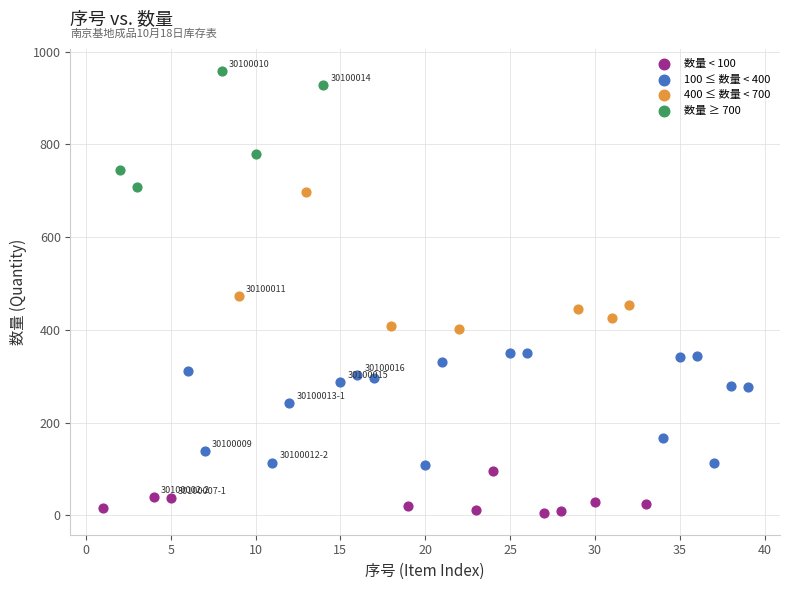

Which series contains the highest Y value?

数量 ≥ 700